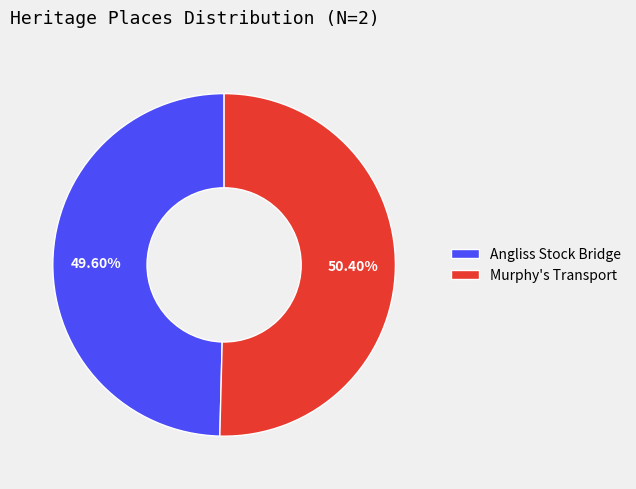

What is the ratio of the value at Murphy's Transport to the value at Angliss Stock Bridge?

1.0